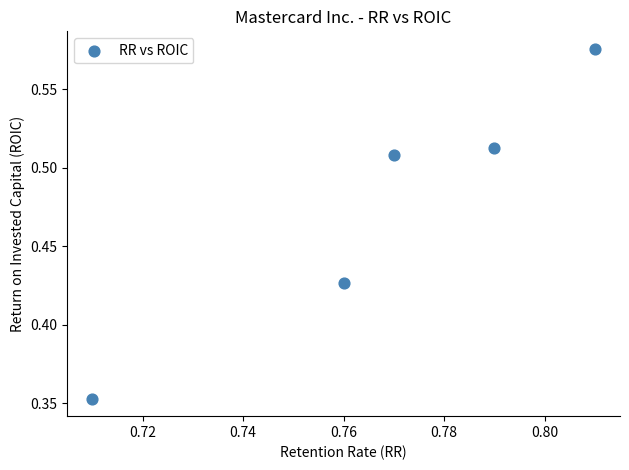

What is the average X value?

0.8